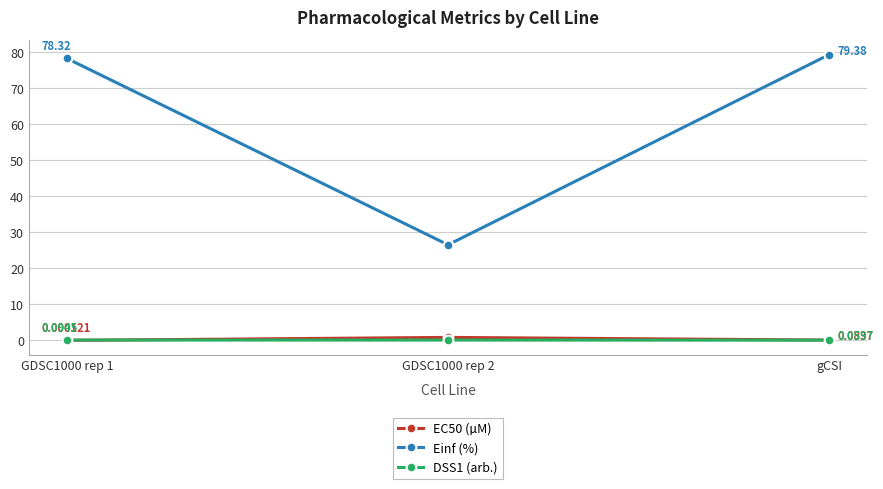

Which category has the highest value across all series?

gCSI